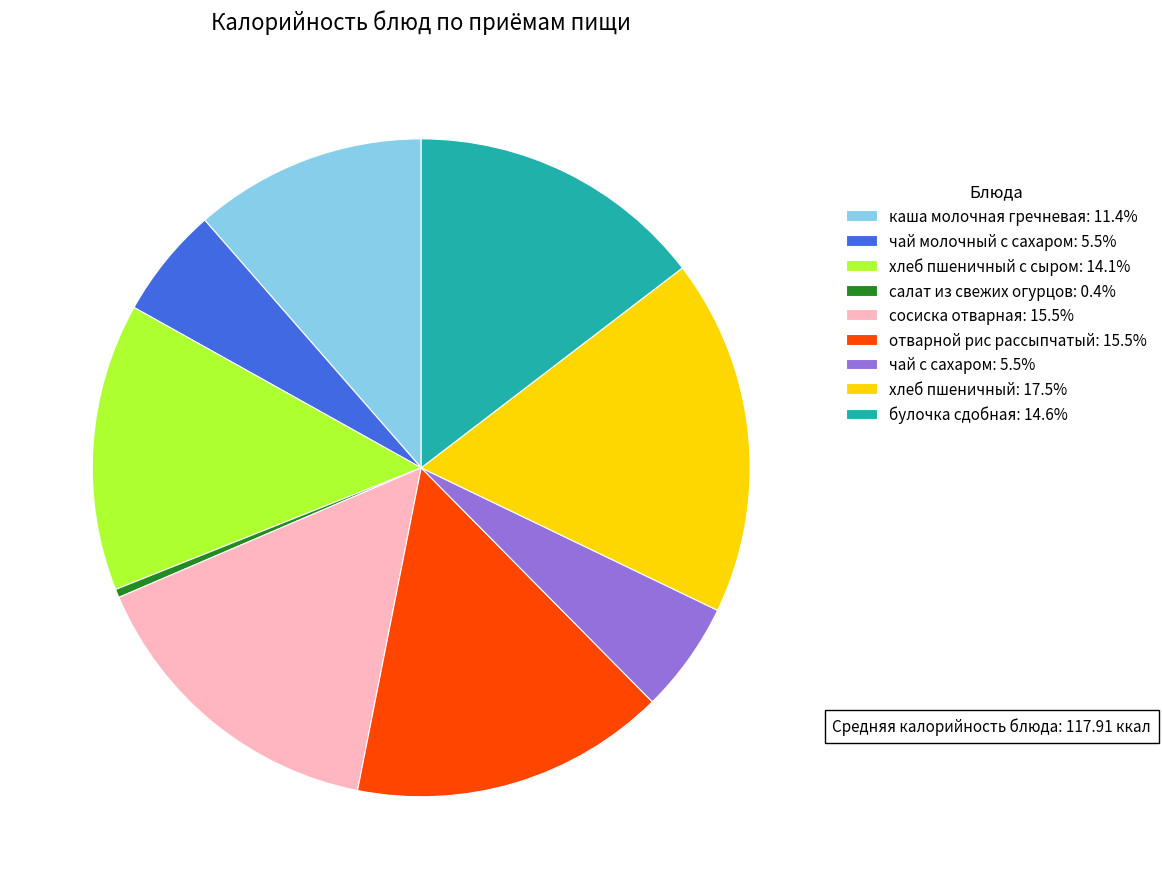

Is there a majority slice in this chart?

No